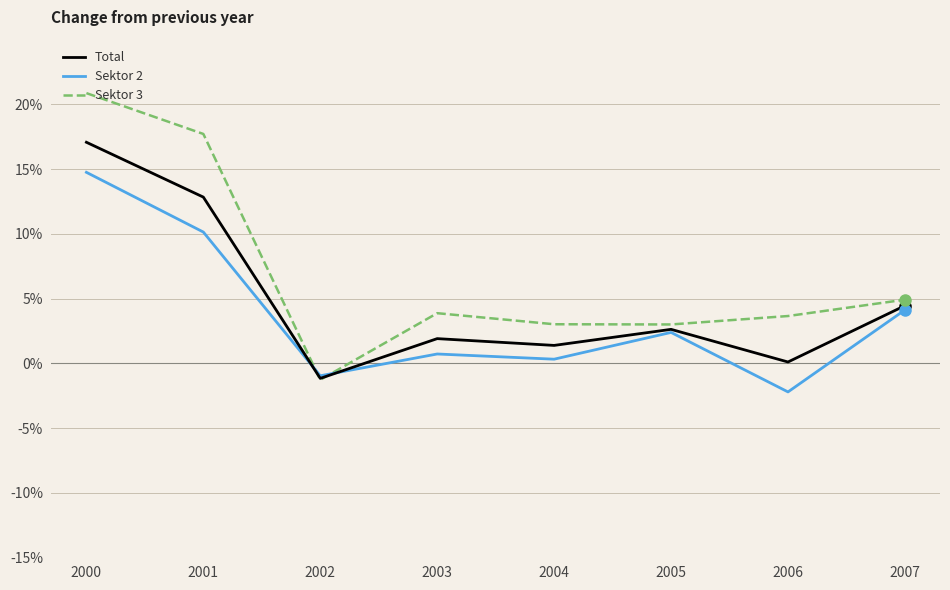

Where is Sektor 3 nearest to the value 9?

2007